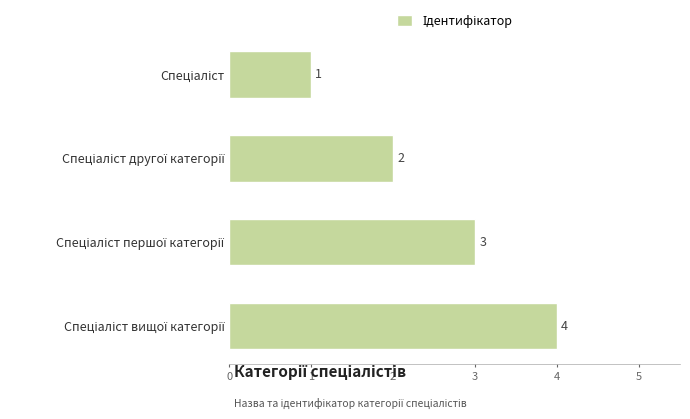

What is the difference between the maximum and minimum values?

3